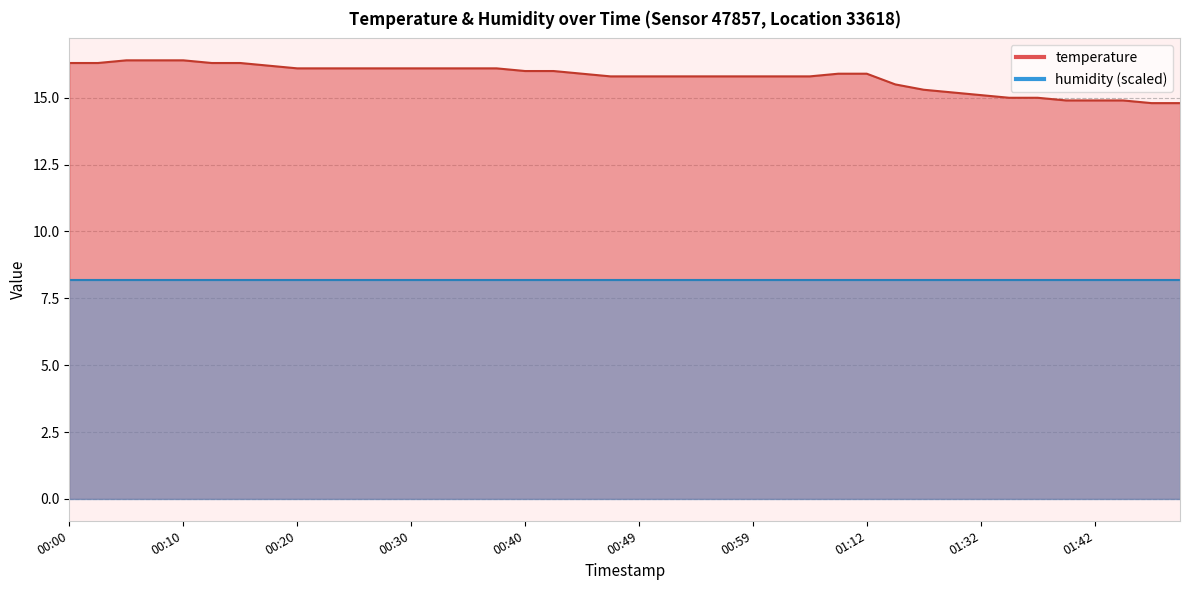

The value at 01:23 is 9.4. True or false?

False